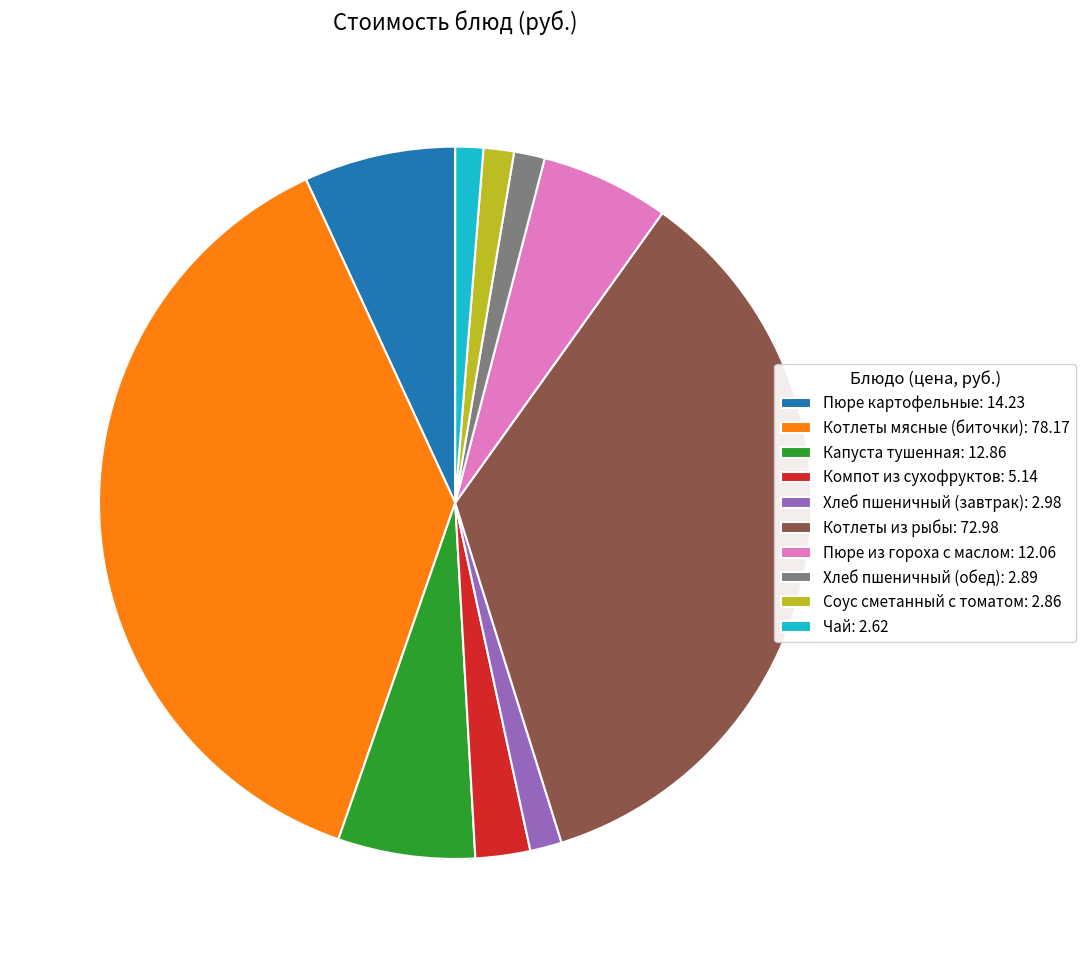

Count the number of slices in the pie.

10